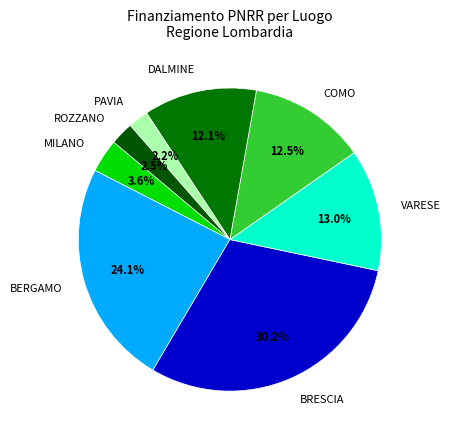

Count the number of slices in the pie.

8